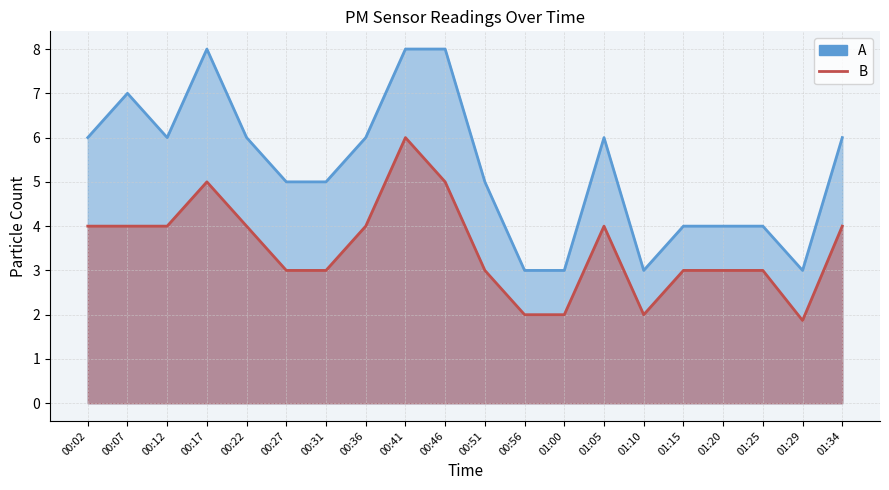

What position from the left is 00:27?

6